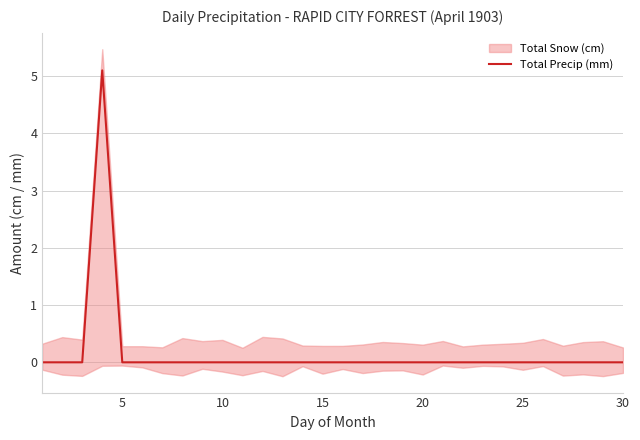

The Total Precip (mm) series shows 0.0 at 20. True or false?

True